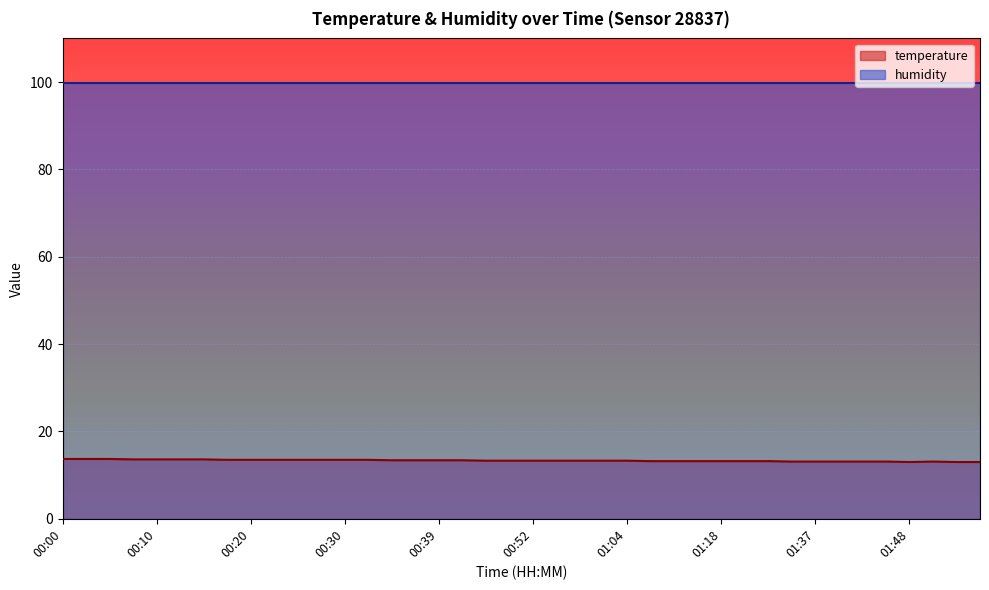

List the labels in order of value, largest first.

00:00, 00:03, 00:05, 00:07, 00:10, 00:12, 00:15, 00:17, 00:20, 00:22, 00:25, 00:27, 00:30, 00:32, 00:34, 00:37, 00:39, 00:42, 00:47, 00:49, 00:52, 00:54, 00:57, 00:59, 01:04, 01:07, 01:09, 01:12, 01:18, 01:29, 01:32, 01:34, 01:37, 01:40, 01:43, 01:45, 01:50, 01:48, 01:53, 01:55